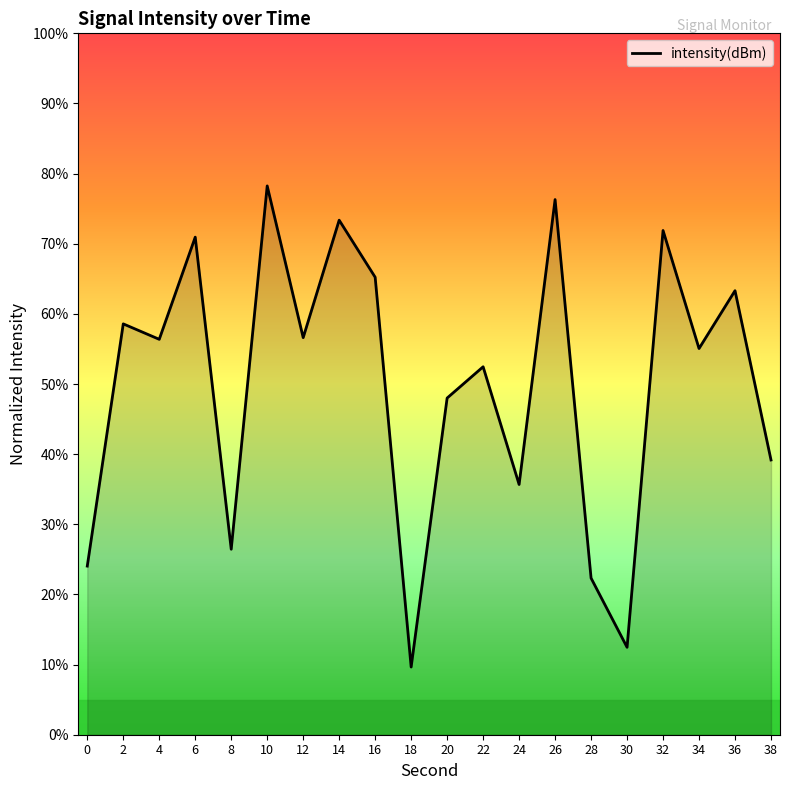

What value does the data have at 16?

65.2